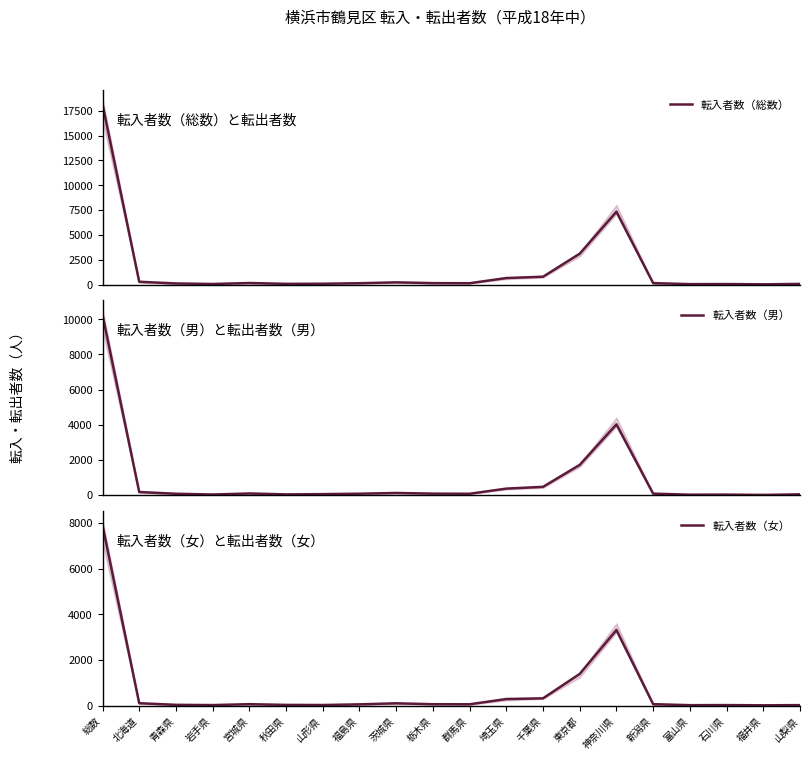

What is the approximate value of 転入者数（女） at 神奈川県?

3312